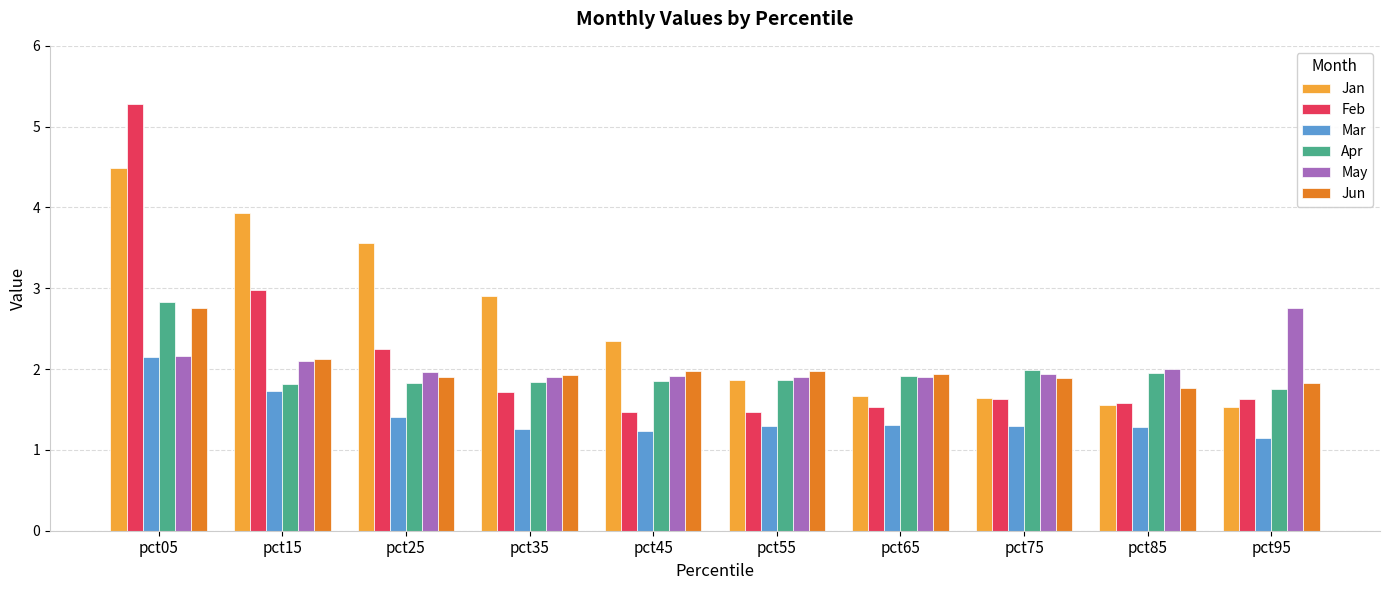

True or false: Jan has a value of 1.7 at pct65.

True